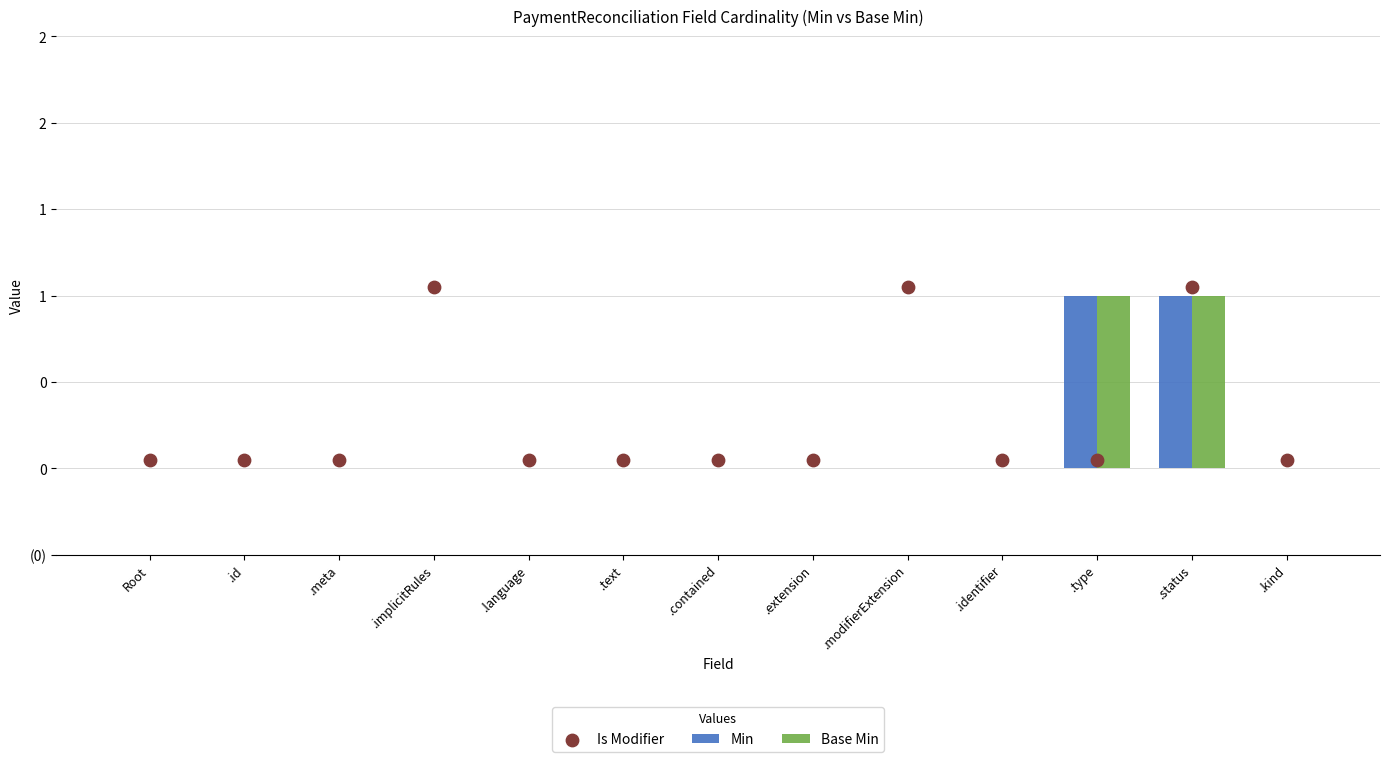

Which series has the widest spread of Y values?

Min